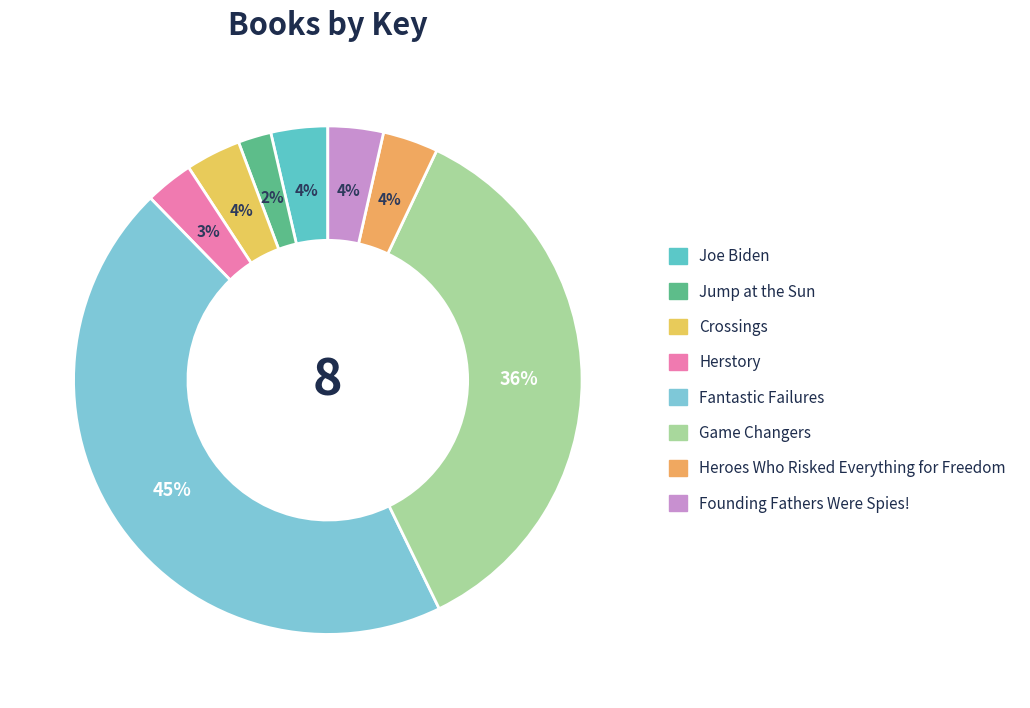

Is there a majority slice in this chart?

No